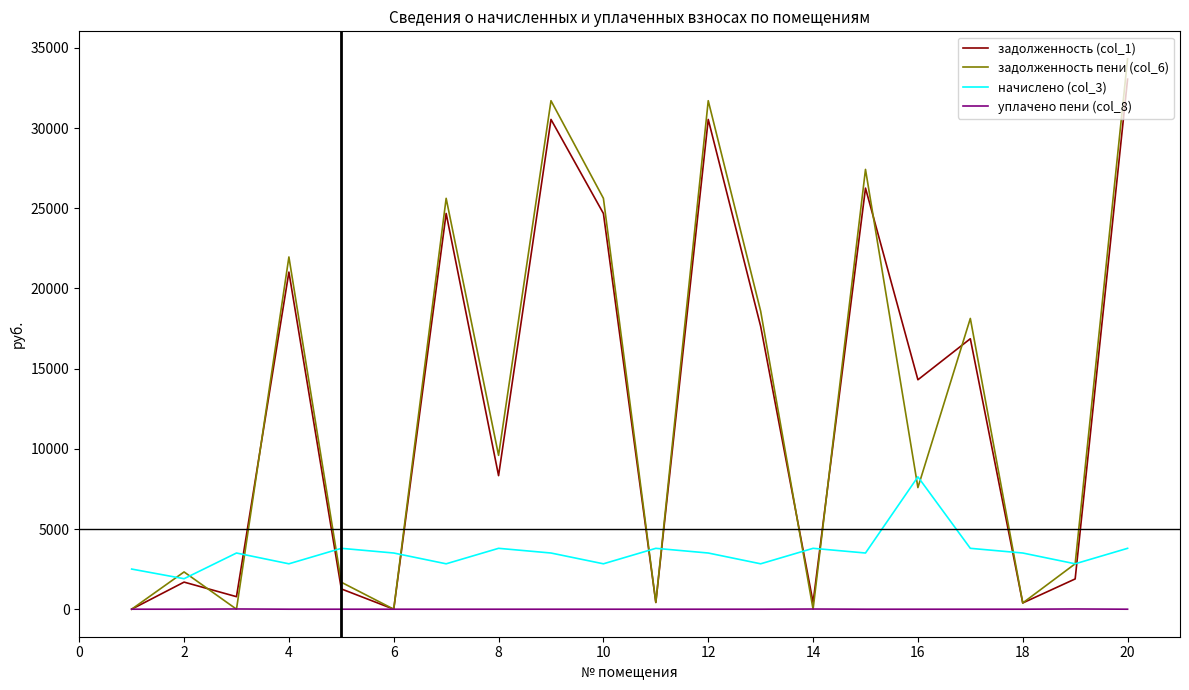

What is the sum of all задолженность пени (col_6) values?

259919.8